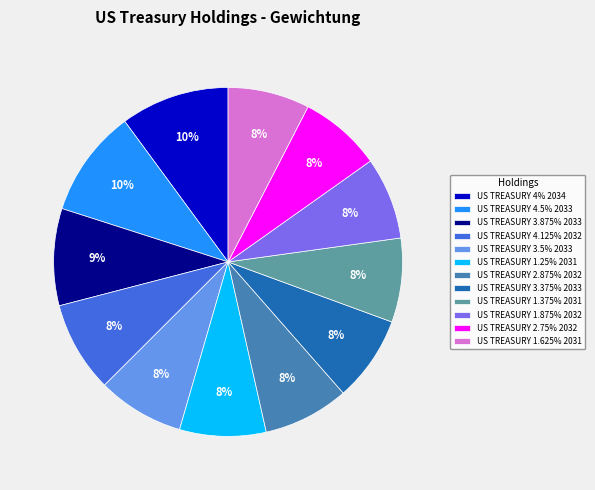

To the nearest percent, what percentage of the pie is US TREASURY 3.375% 2033?

8%